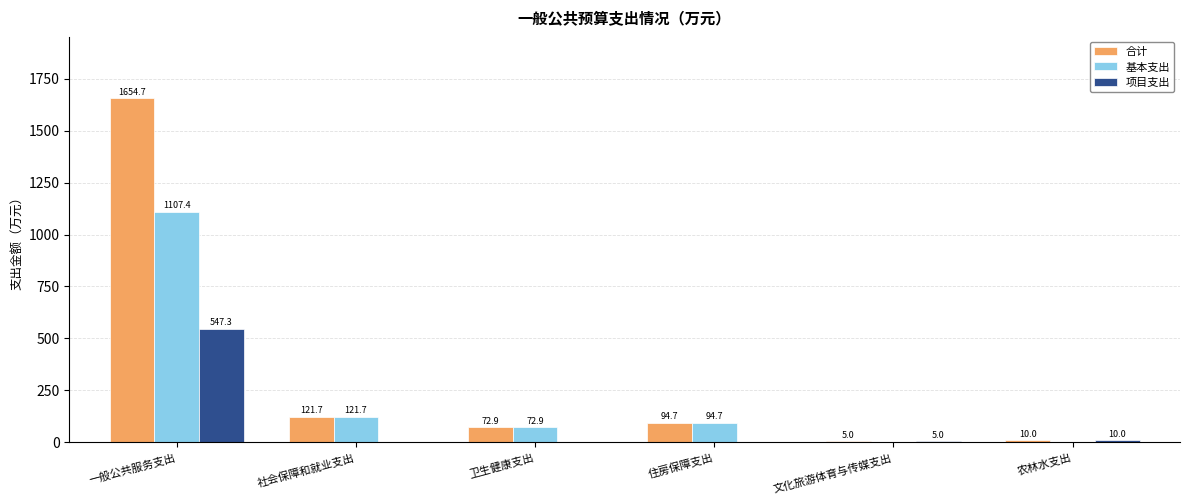

Is the value of 基本支出 at 农林水支出 greater than the value of 项目支出 at 文化旅游体育与传媒支出?

No